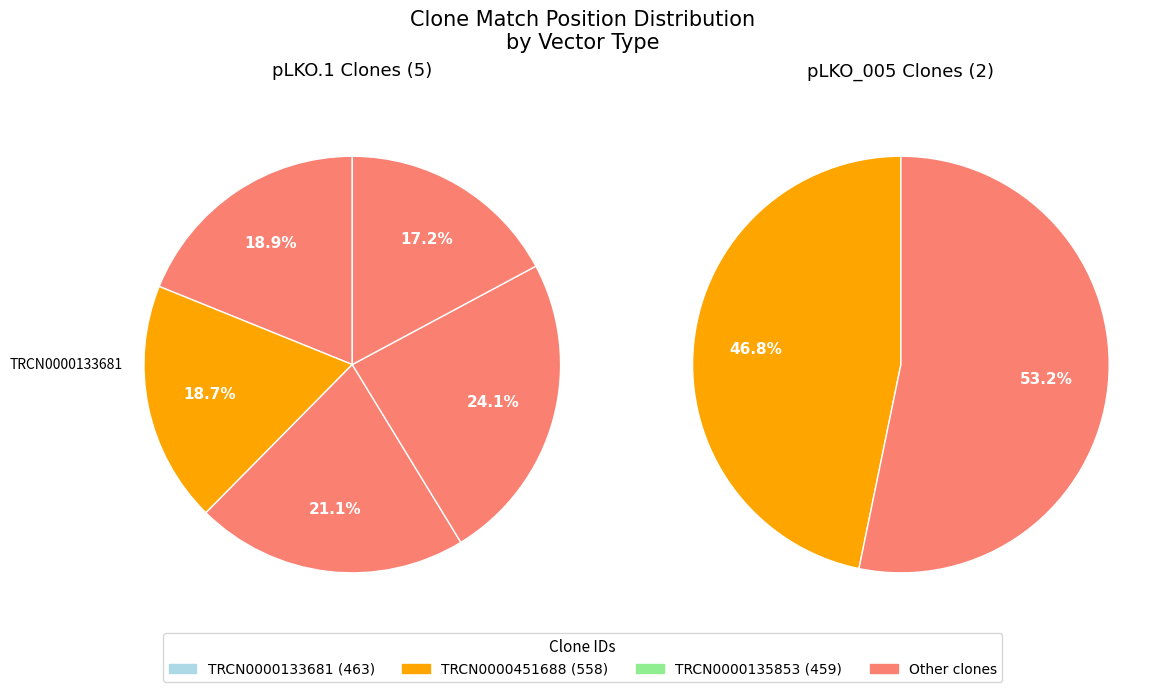

Is there a majority slice in this chart?

No